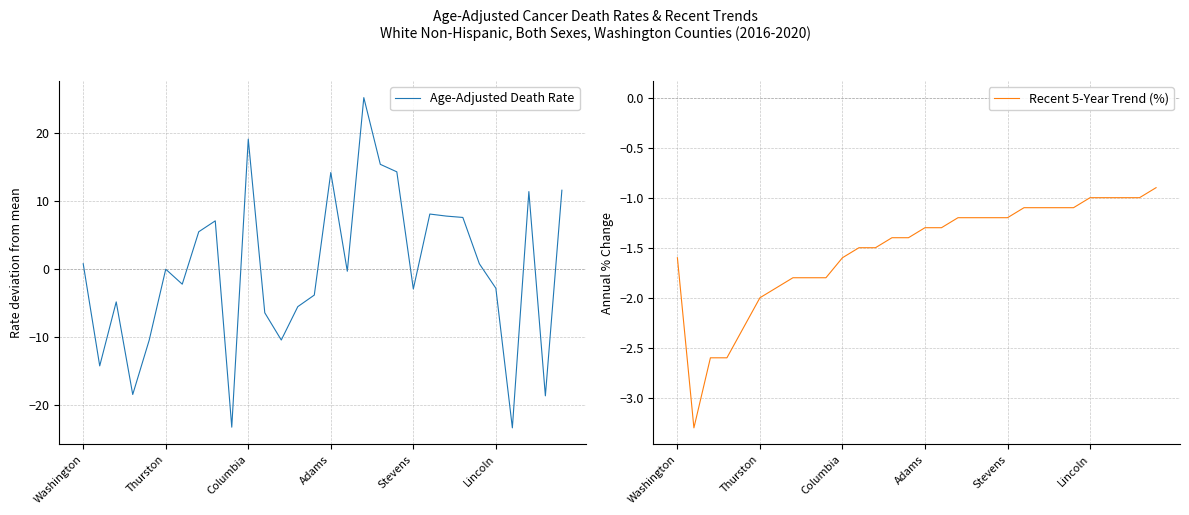

Which category has the highest value in the Recent 5-Year Trend (%) series?

29